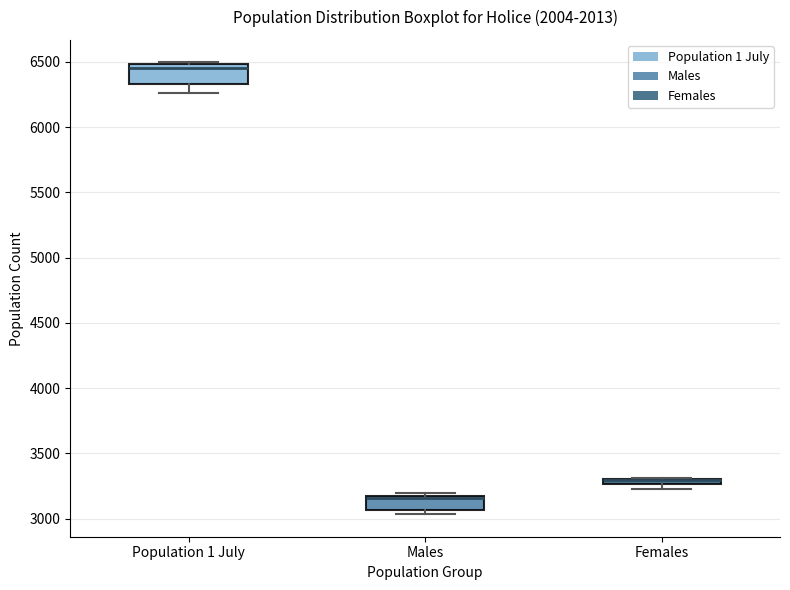

Where is the upper edge of the box for Population 1 July on the y-axis? The values are not printed on the chart, so give them approximately, as read against the axis.

6500